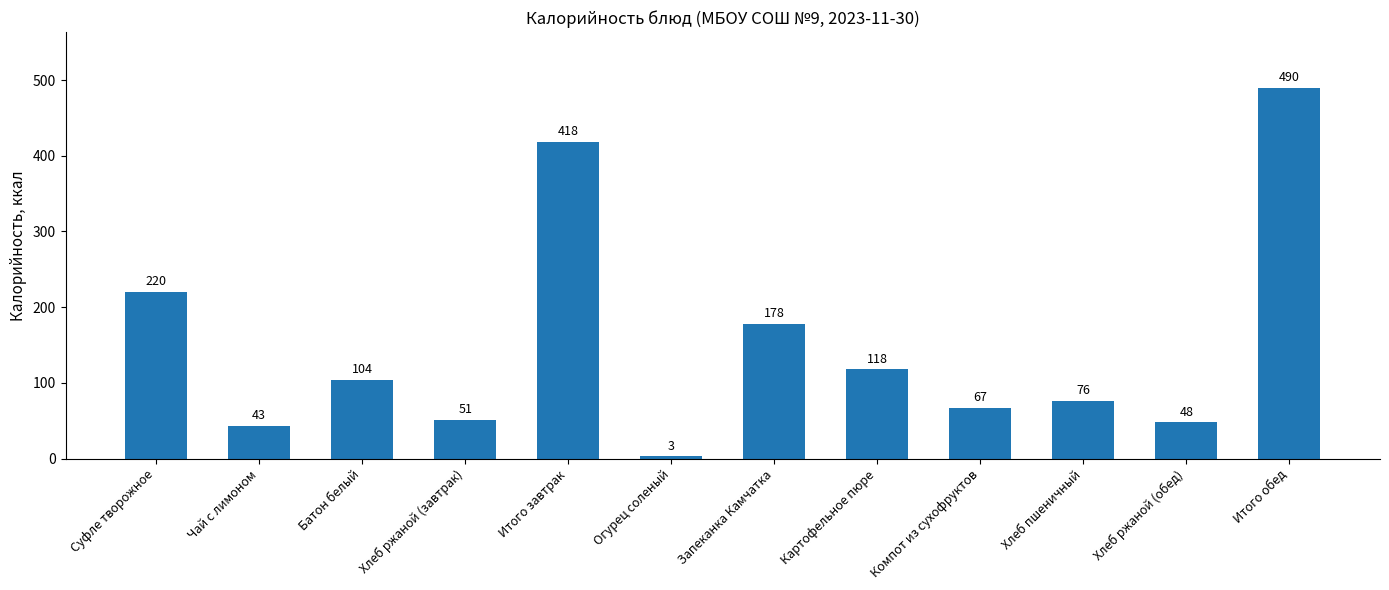

What is the maximum value shown in the chart?

490